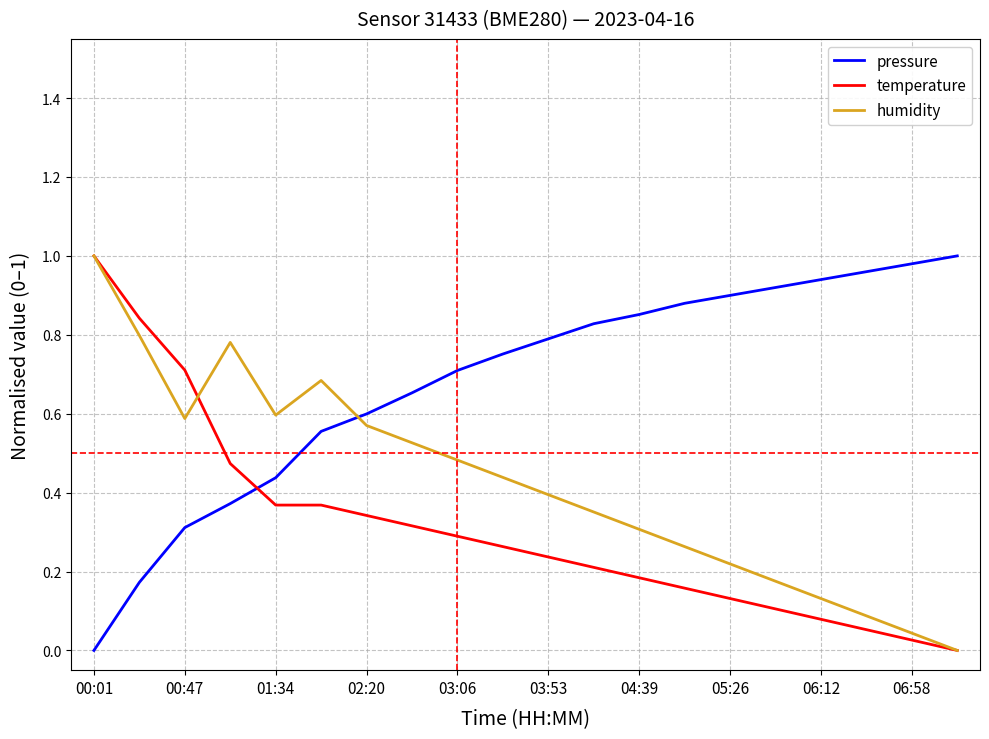

How many intersections are there between pressure and temperature?

1